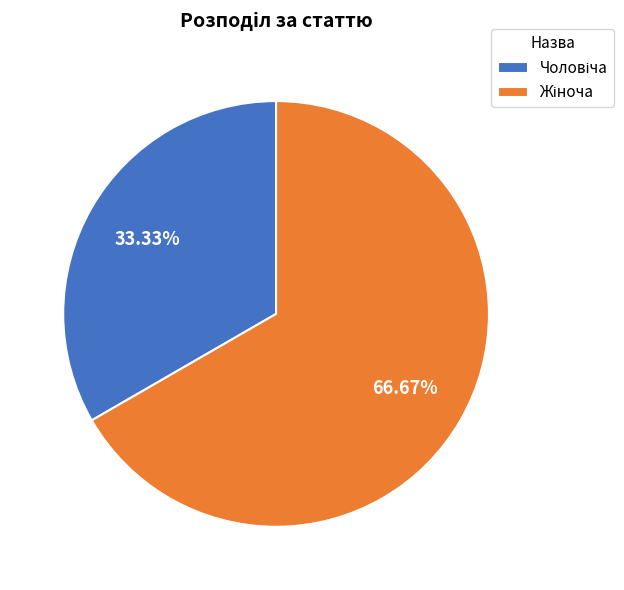

To the nearest percent, what is the difference between the largest and smallest slice percentages?

33%